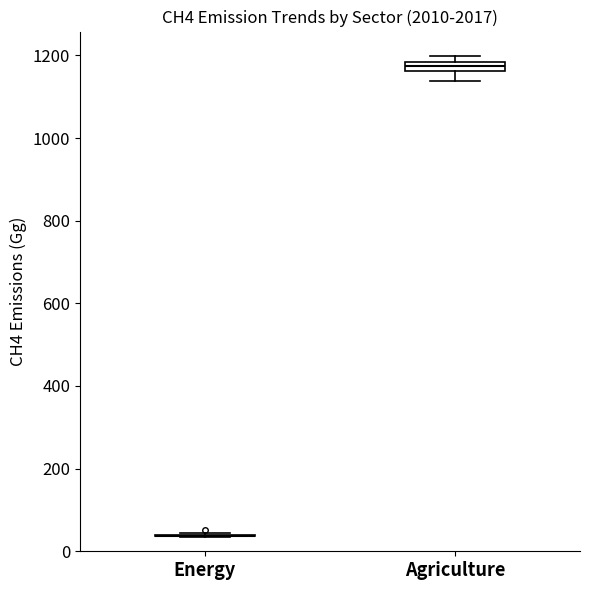

Where is the upper edge of the box for Agriculture on the y-axis? The values are not printed on the chart, so give them approximately, as read against the axis.

1180